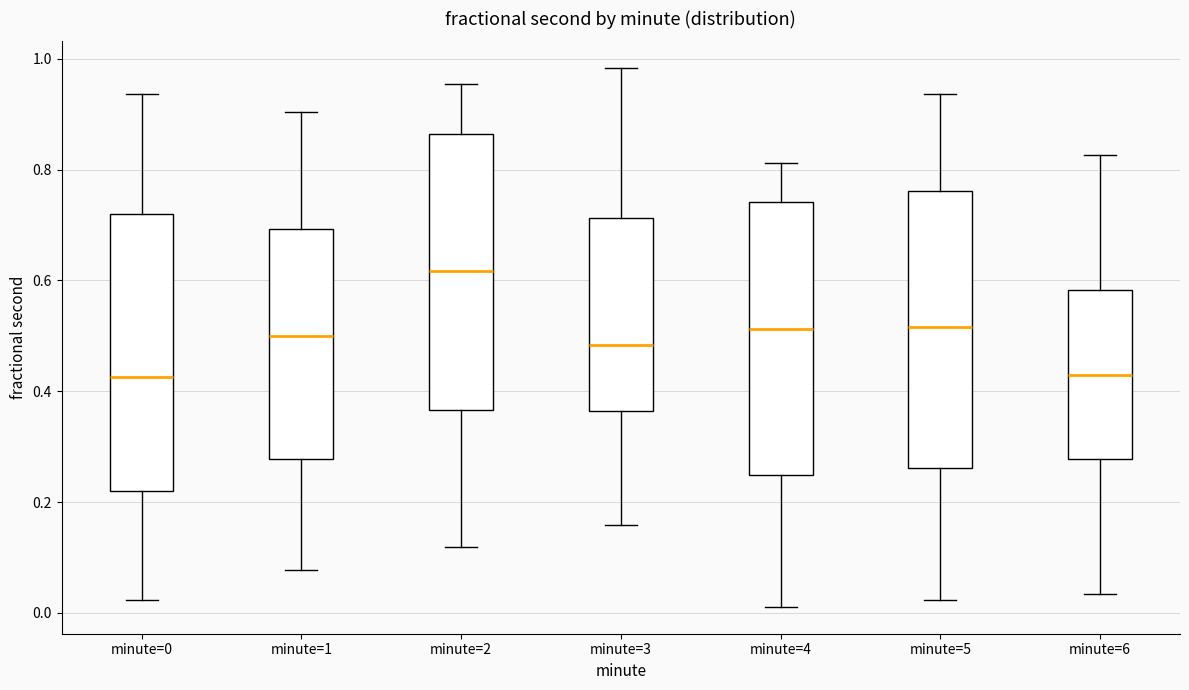

Where is the lower edge of the box for minute=1 on the y-axis? The values are not printed on the chart, so give them approximately, as read against the axis.

0.28